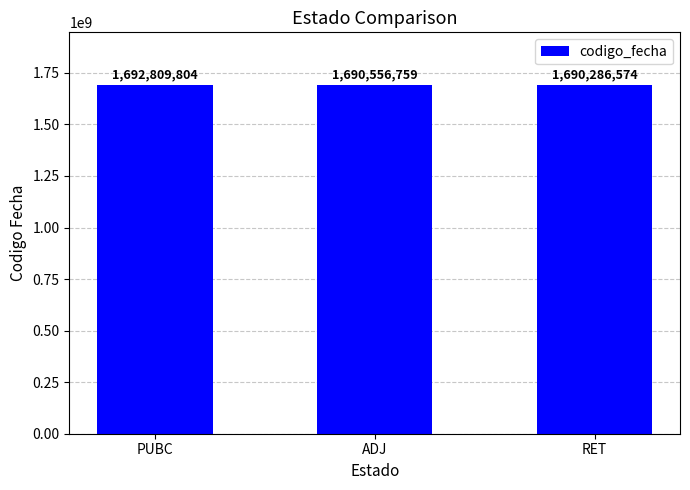

What position from the left is ADJ?

2